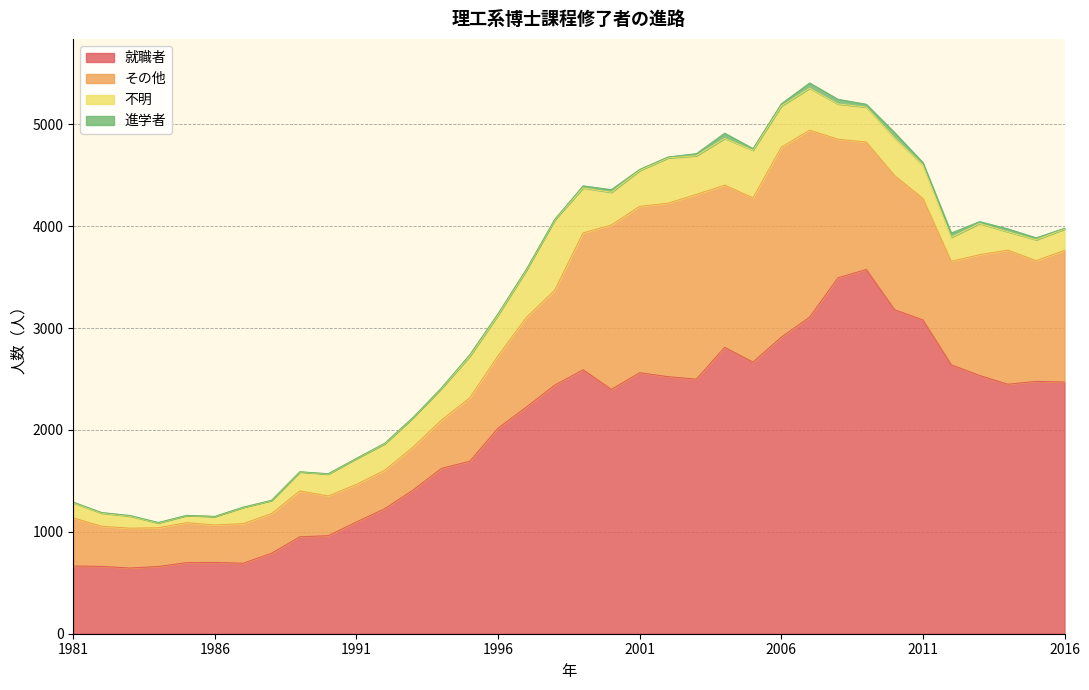

True or false: その他 and 就職者 cross at least once.

False